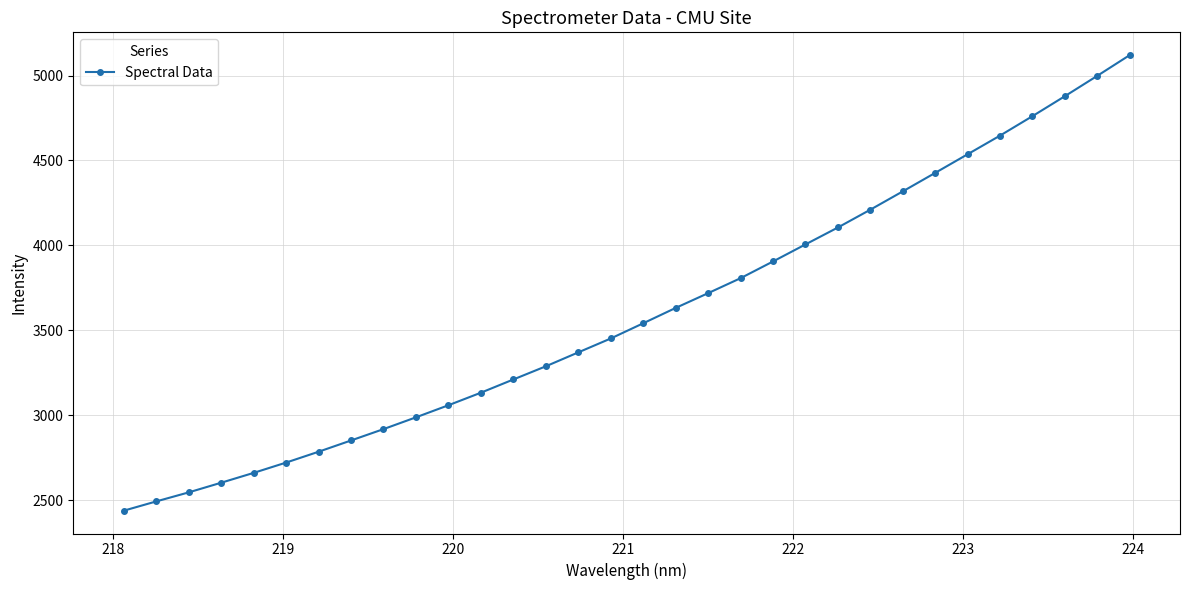

What is the difference between the maximum and minimum values?

2682.5